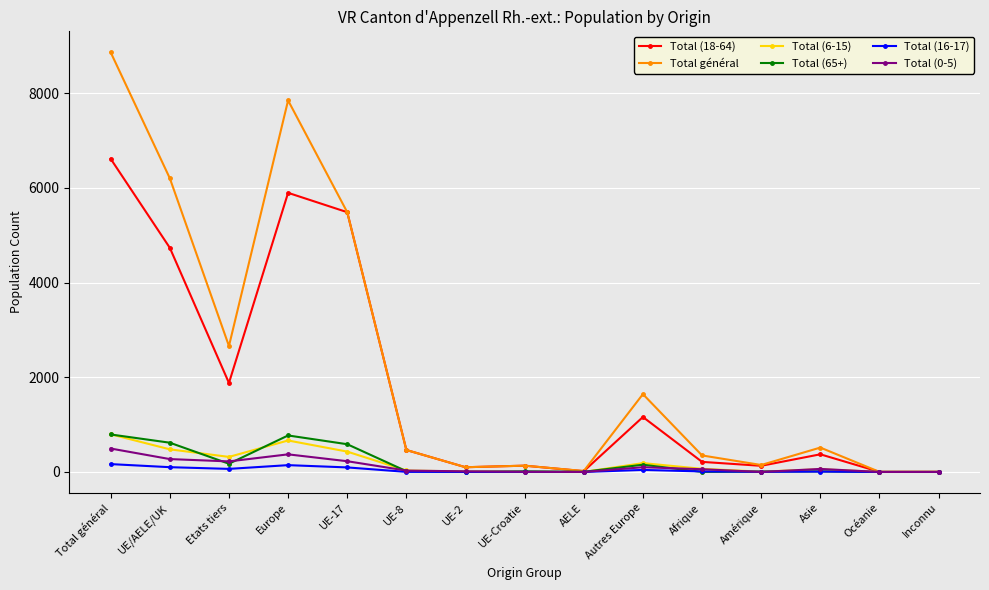

What is the difference between the maximum and minimum values in the Total général series?

8862